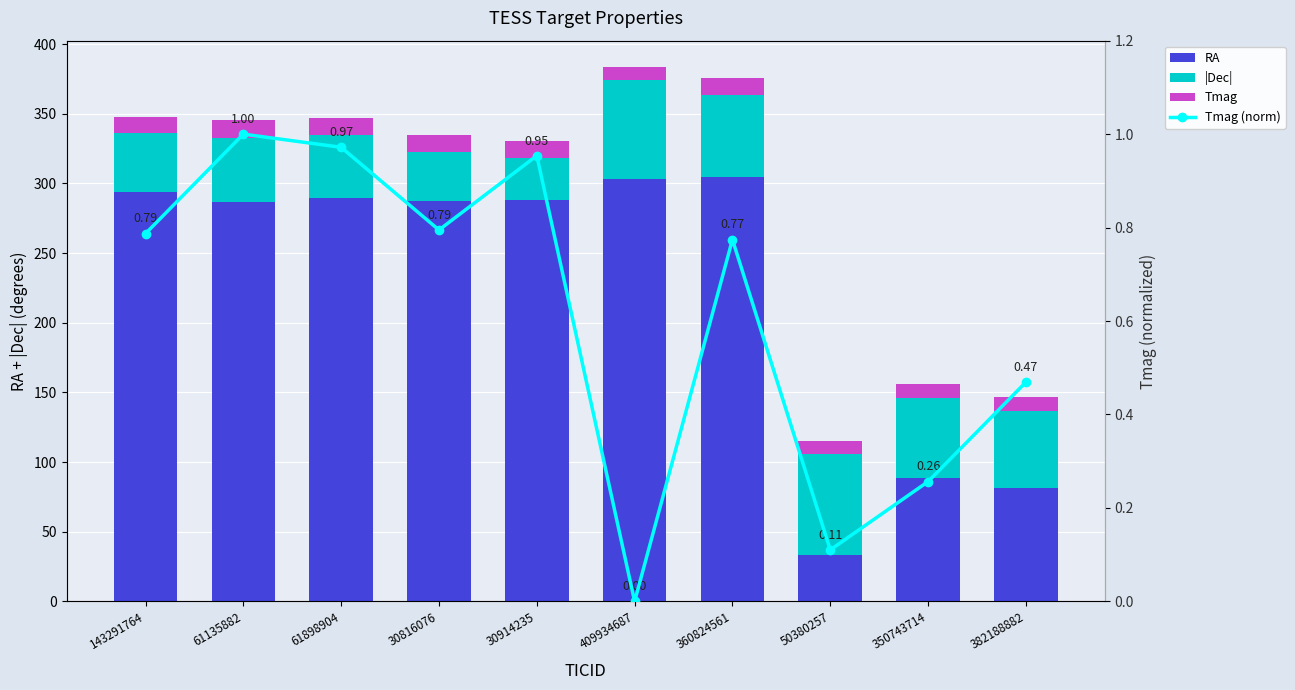

At which label is Tmag (norm) closest to 0?

409934687